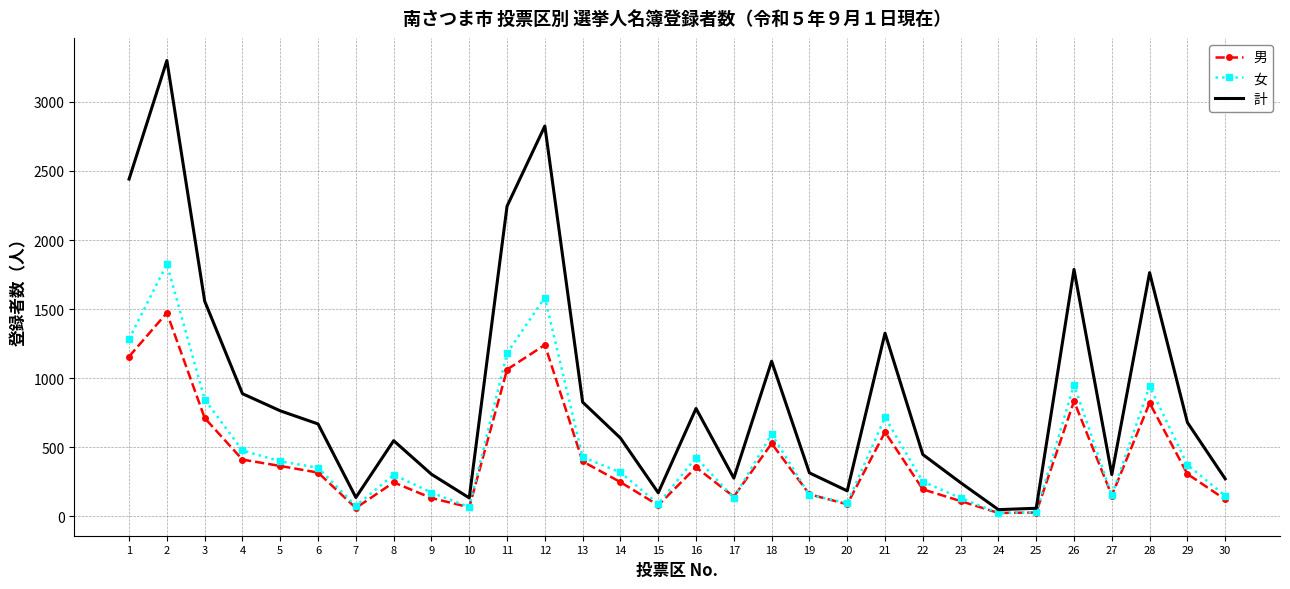

In 女, how many points are higher than both neighbors (excluding endpoints)?

8